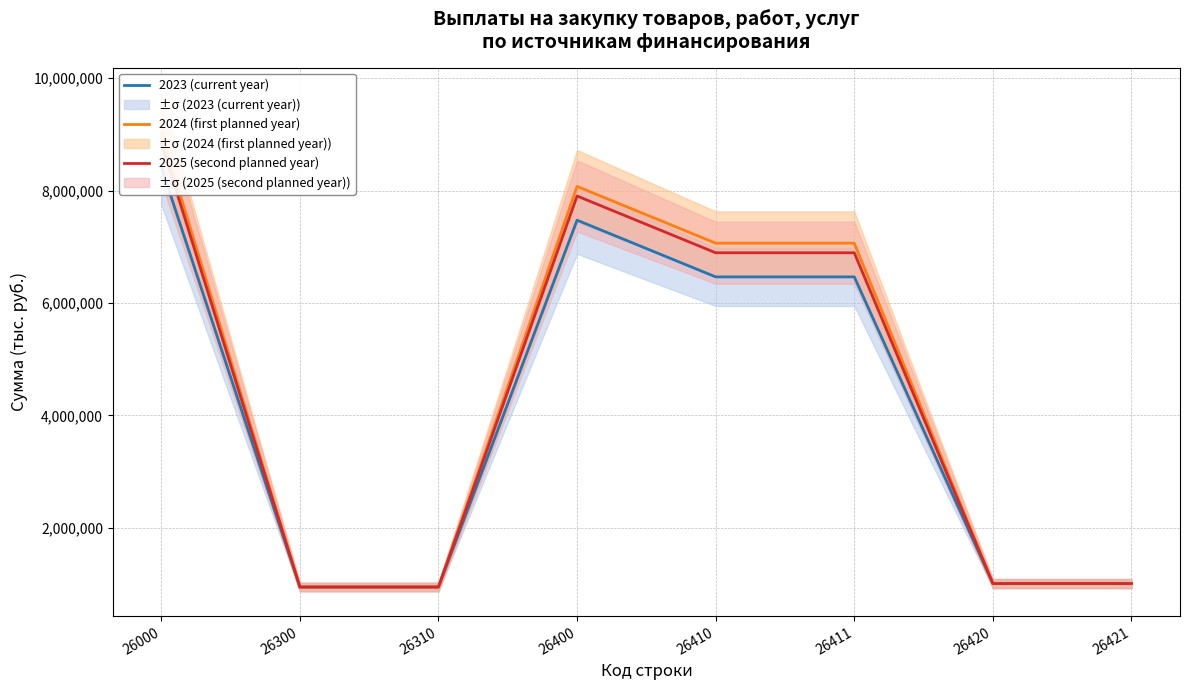

At how many categories does at least one series exceed 5679391?

4